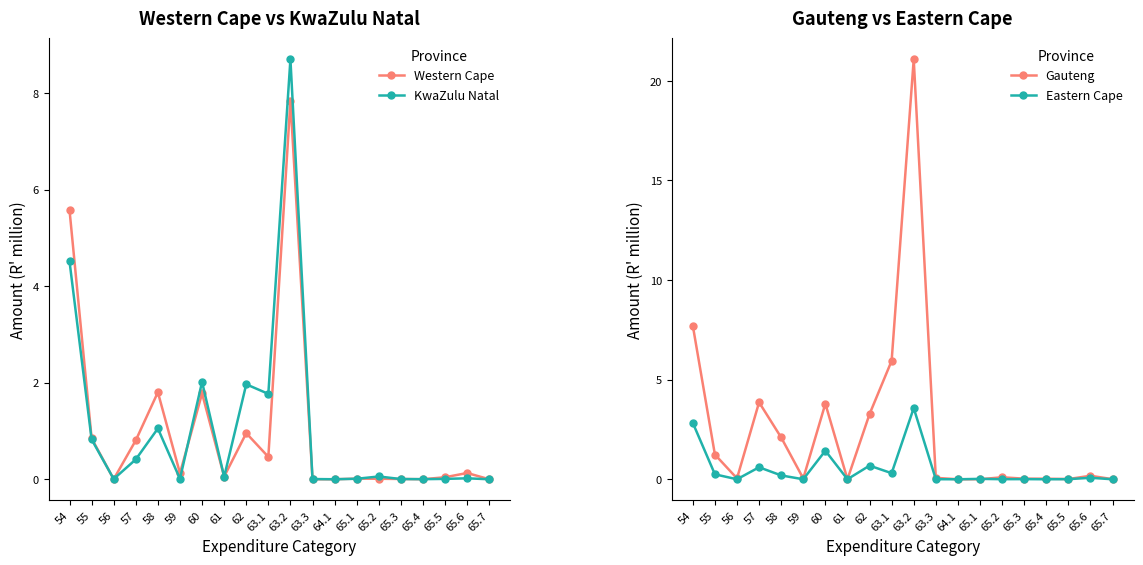

What are all the series names shown in the legend?

Western Cape, KwaZulu Natal, Gauteng, Eastern Cape